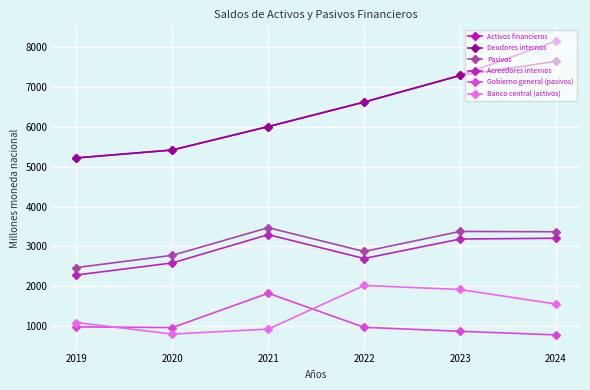

What is the average value of the Activos financieros series?

6450.4